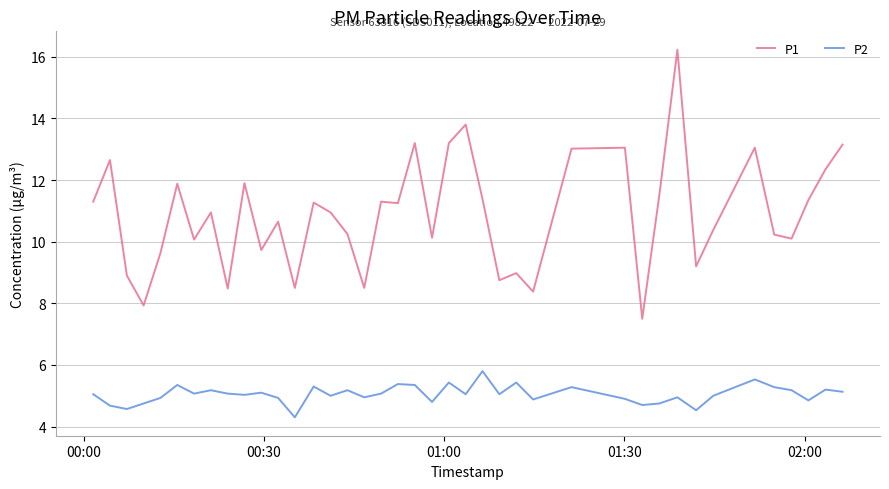

True or false: P2 and P1 intersect in this chart.

False